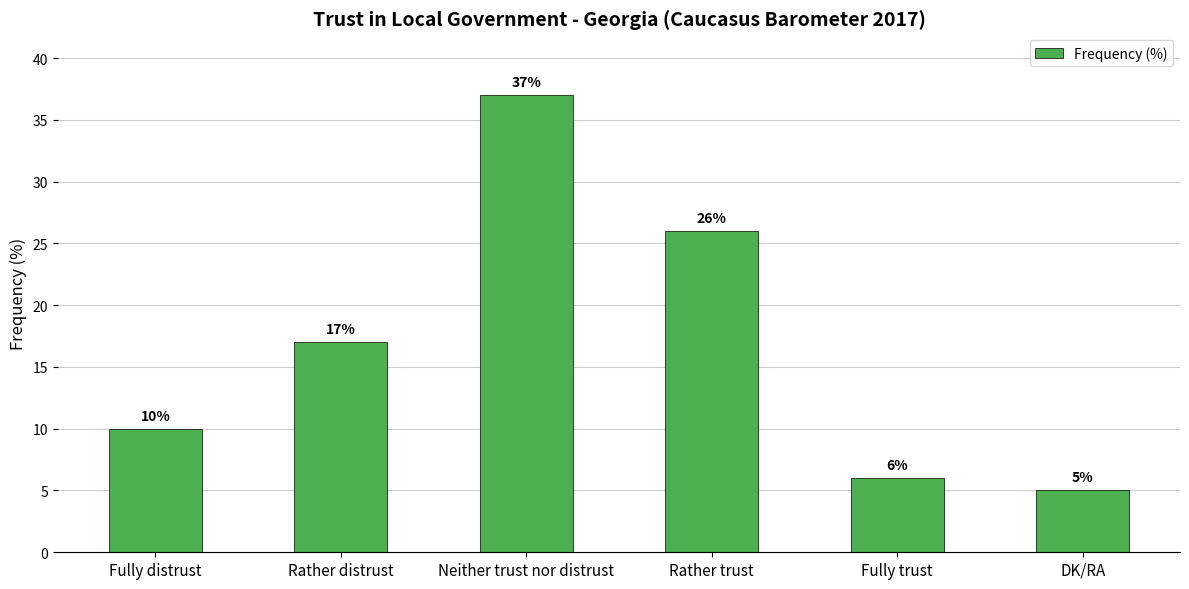

Reading left to right, list all the values displayed in this chart.

10	17	37	26	6	5